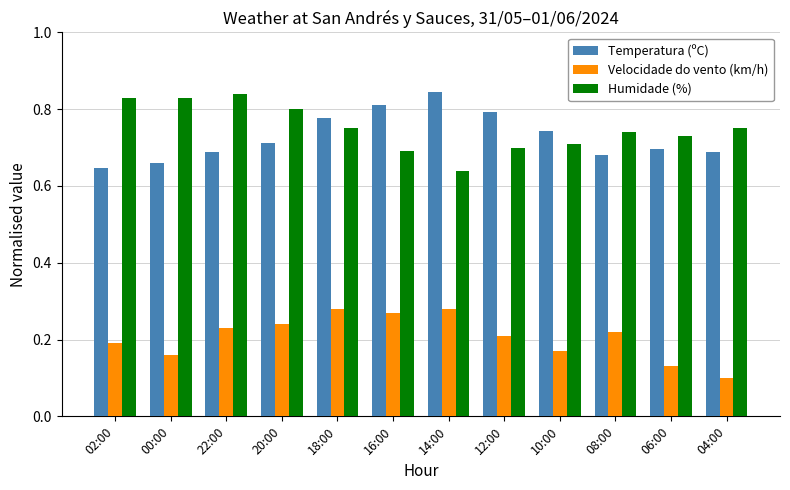

How many groups of bars are there?

12